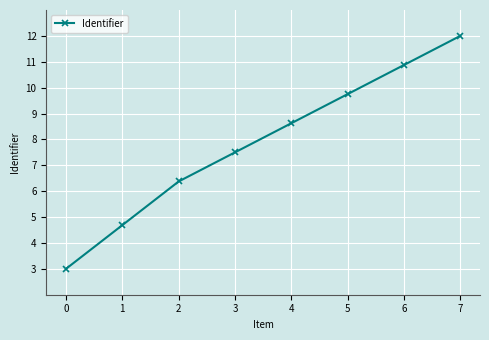

What is the change in value from 1 to 2?

+1.7